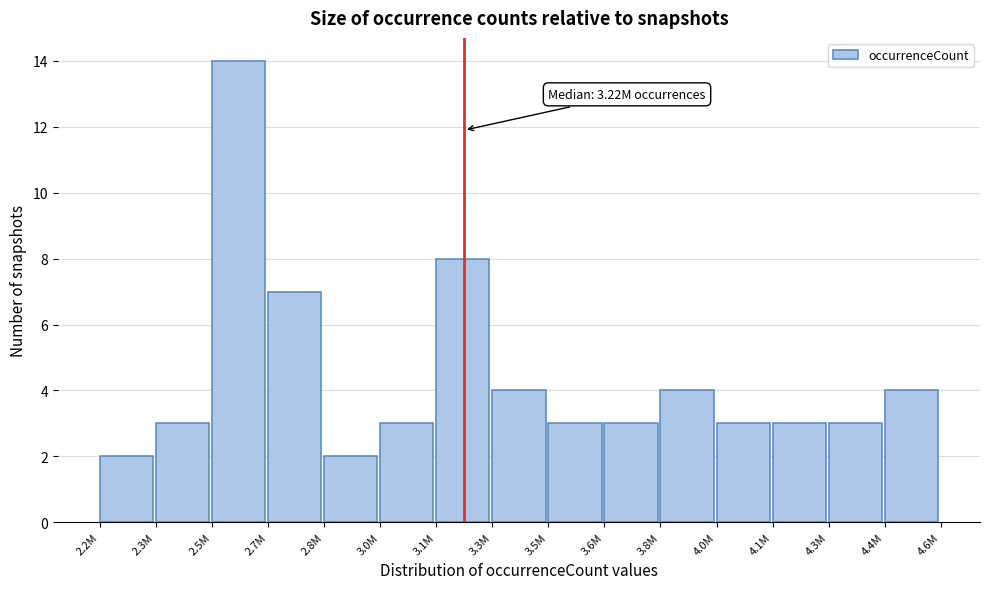

Reading left to right, what are all the values shown in this chart?

2	3	14	7	2	3	8	4	3	3	4	3	3	3	4